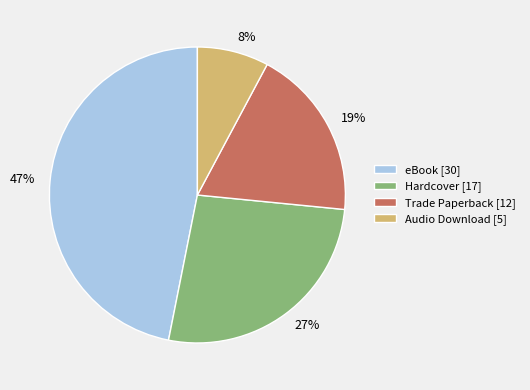

Between 27% and 19%, which is larger?

27%